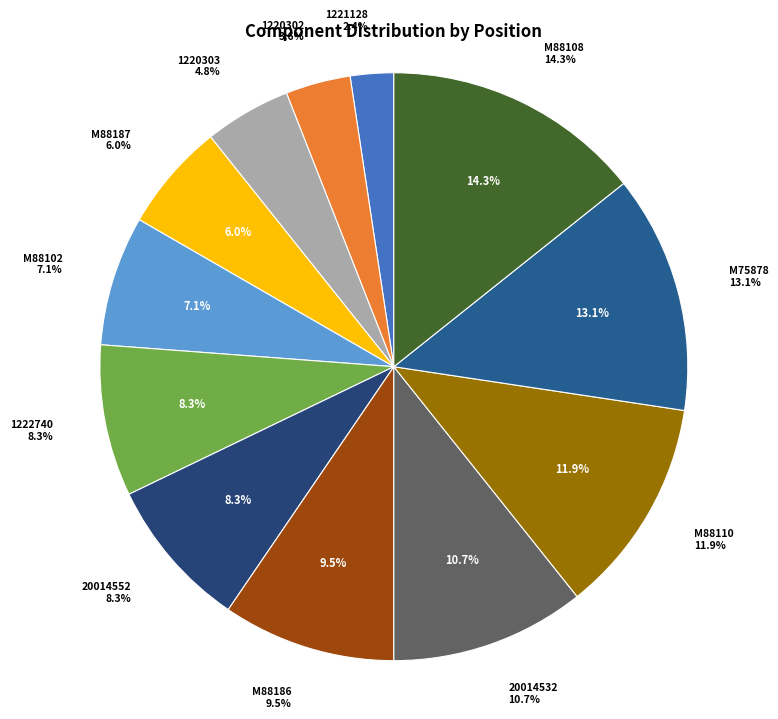

To the nearest percent, what is the difference between the largest and smallest slice percentages?

12%